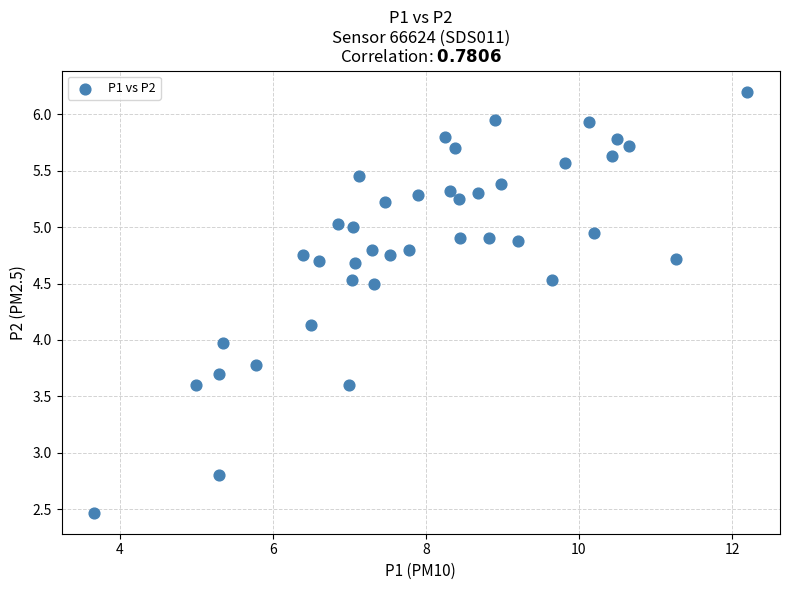

What is the range of X values (max minus min)?

8.5